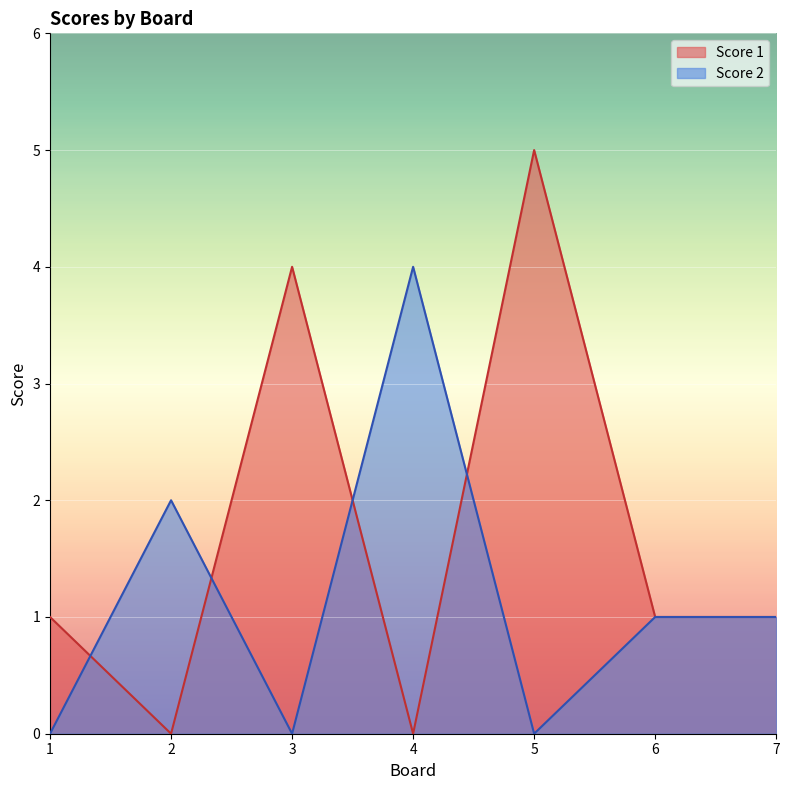

The Score 1 series shows 1 at 5. True or false?

False